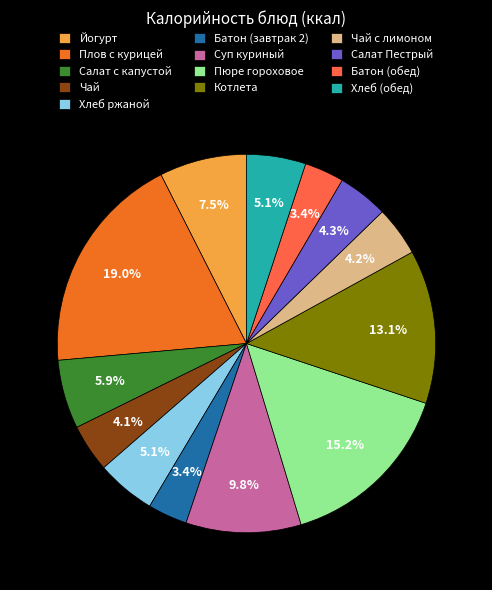

What is the largest slice in the pie chart?

Плов с курицей